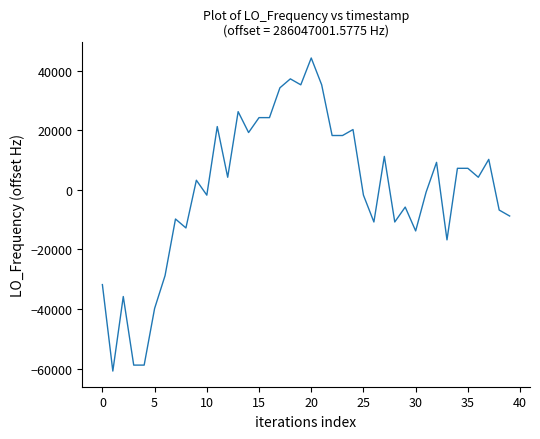

How many negative values are there?

19